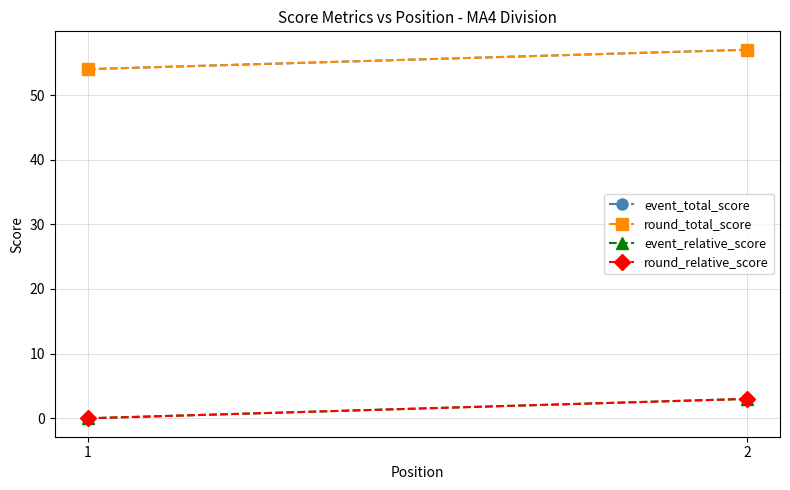

List the labels in order of event_total_score value, smallest first.

1, 2